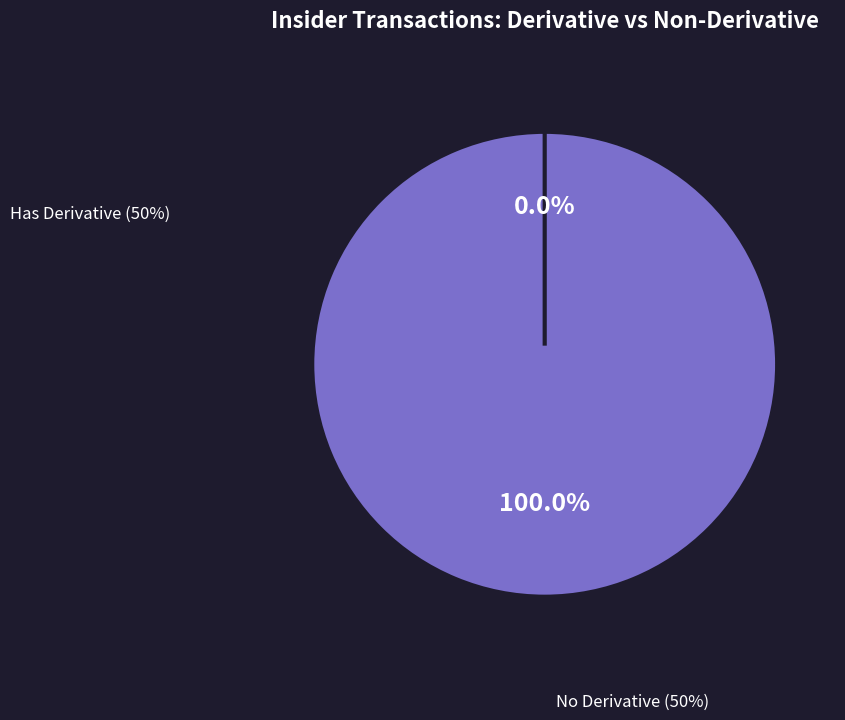

What is the largest slice in the pie chart?

95017024075067